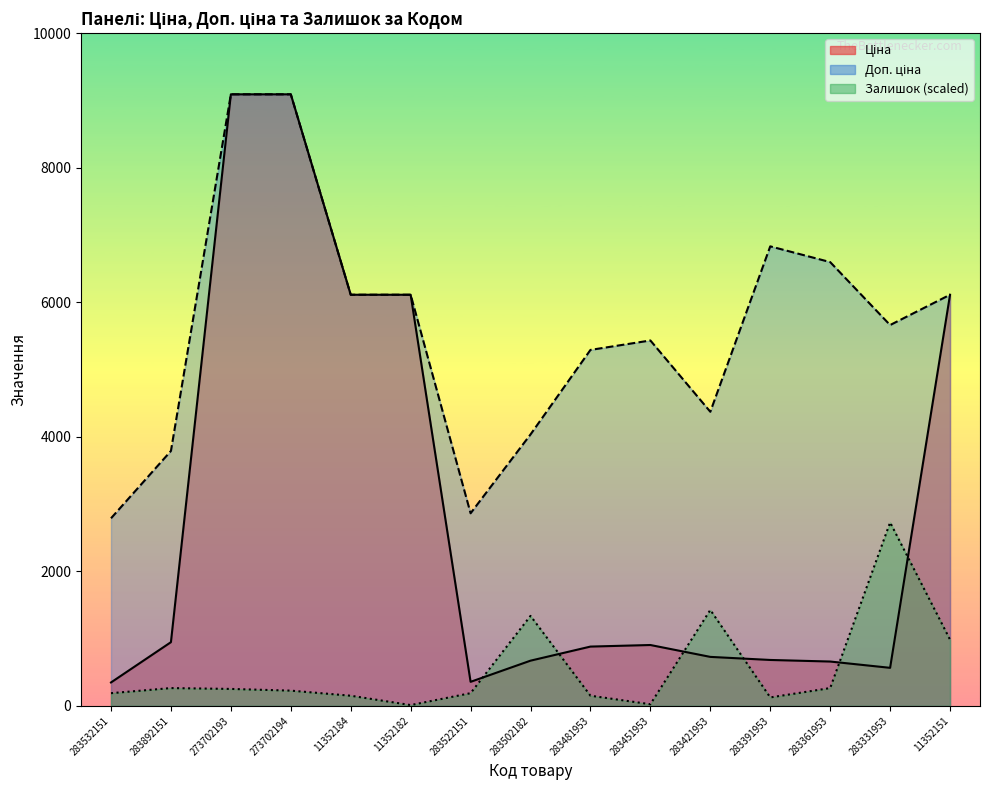

What is the value of the Ціна point at the 13th from the left?

659.8